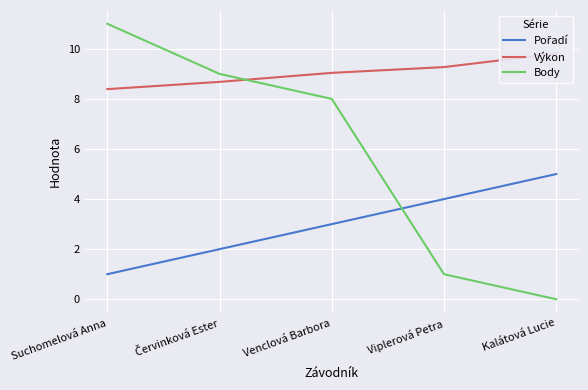

True or false: Body and Výkon intersect in this chart.

True